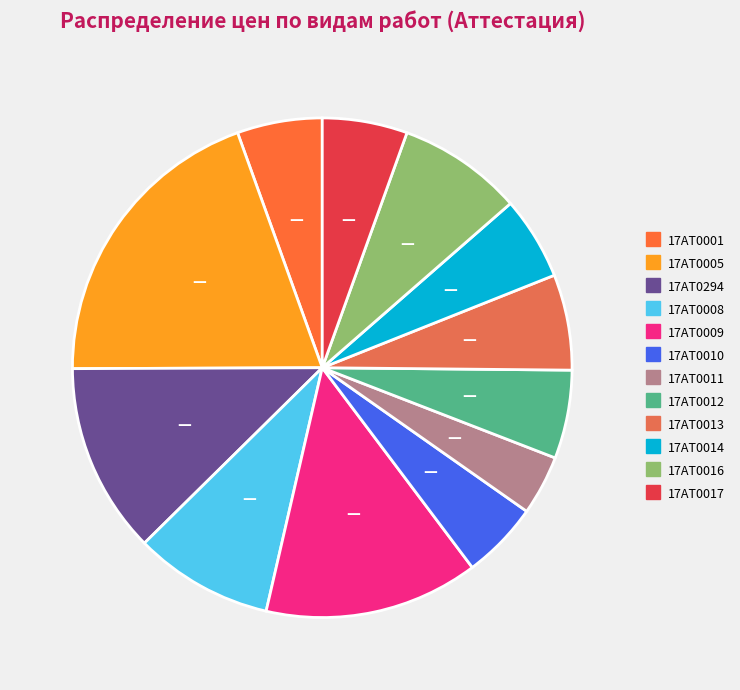

The 17АТ0010 slice represents 17% of the pie. True or false?

False